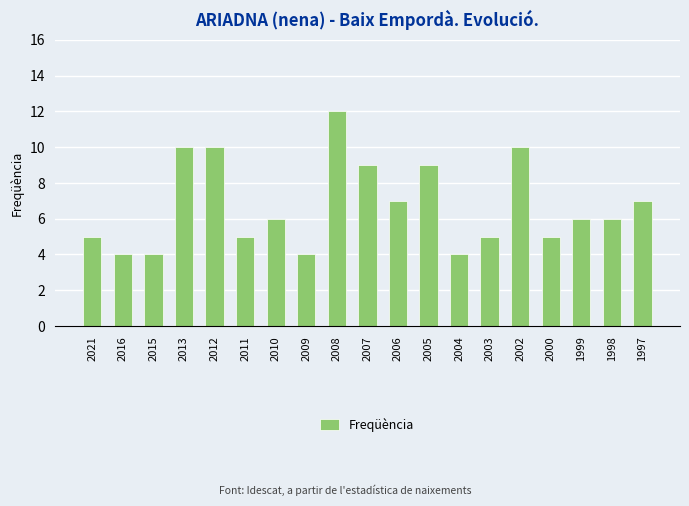

Count the number of data series in this chart.

1